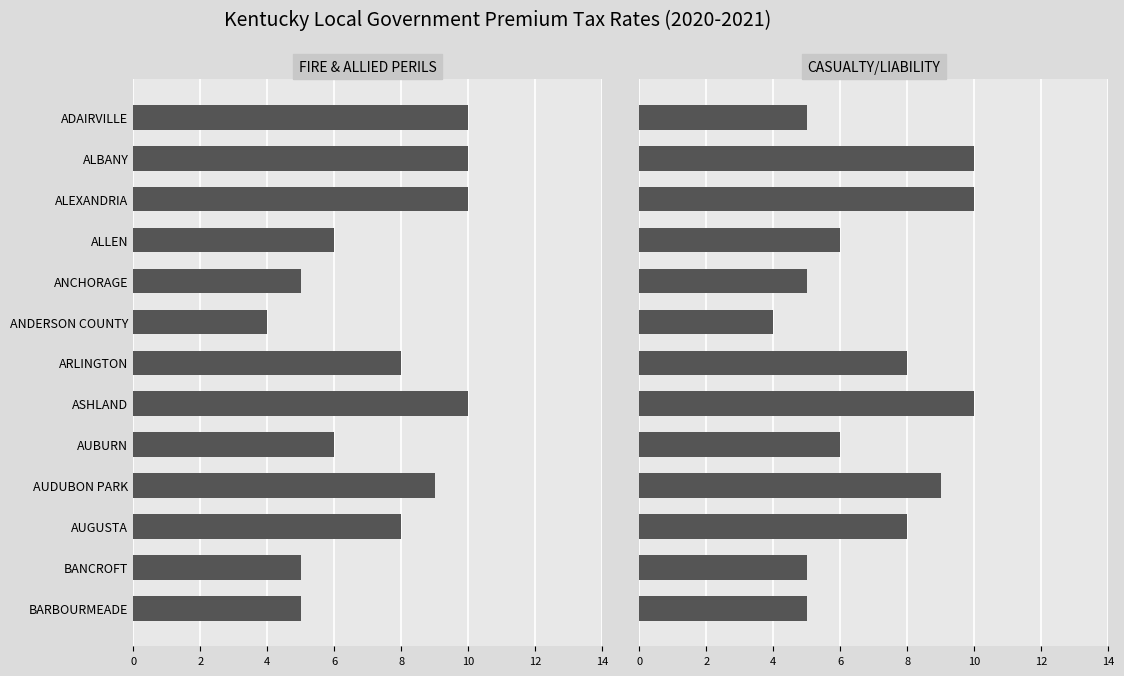

How many groups of bars are there?

13